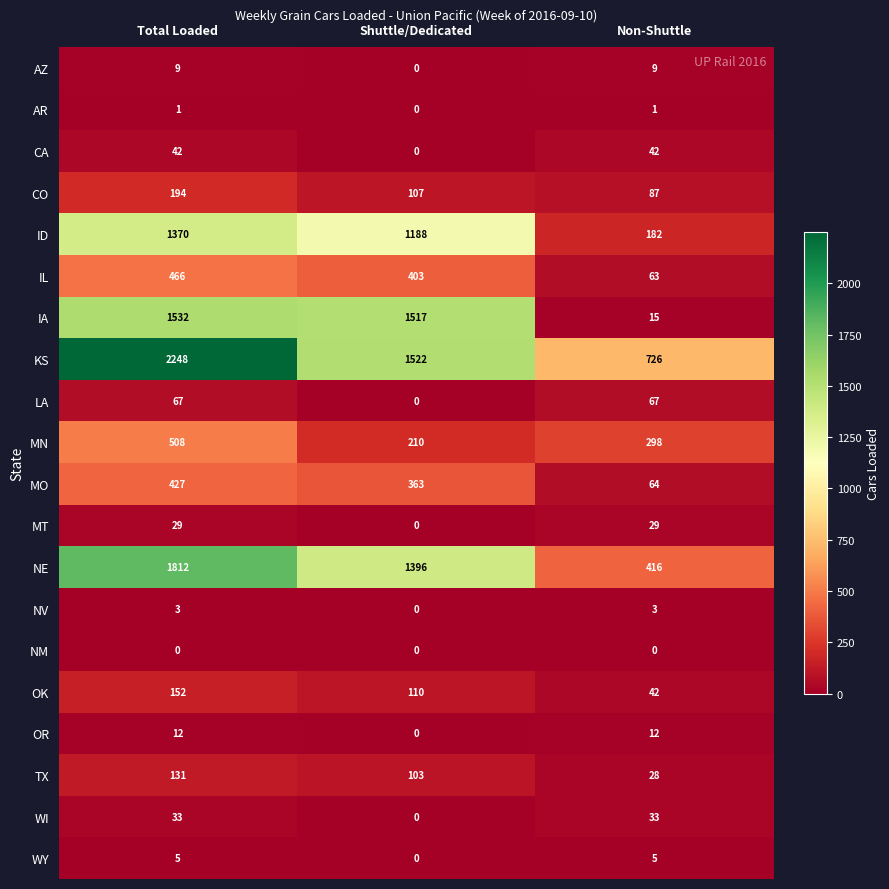

True or false: TX has a value of 28 at Non-Shuttle.

True